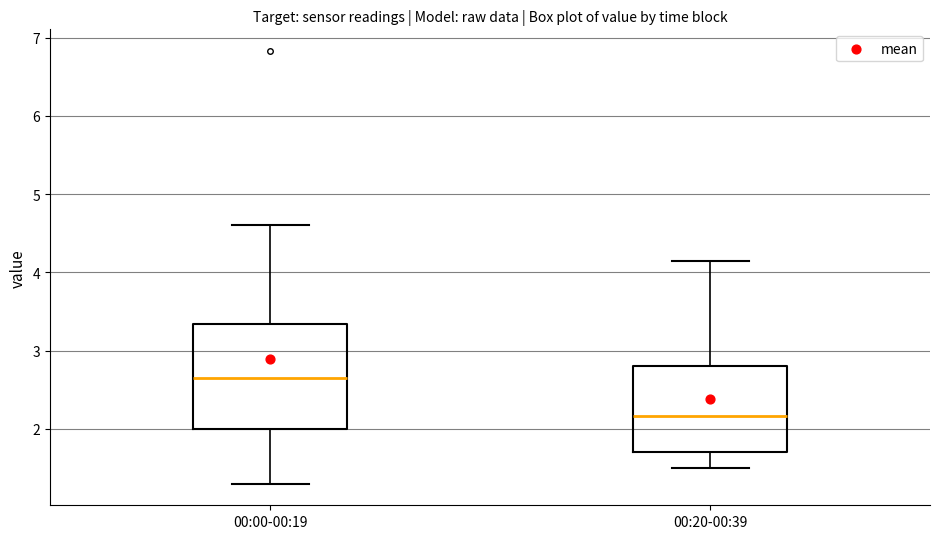

Comparing the boxes themselves (not the whiskers), which one is the tallest?

00:00-00:19